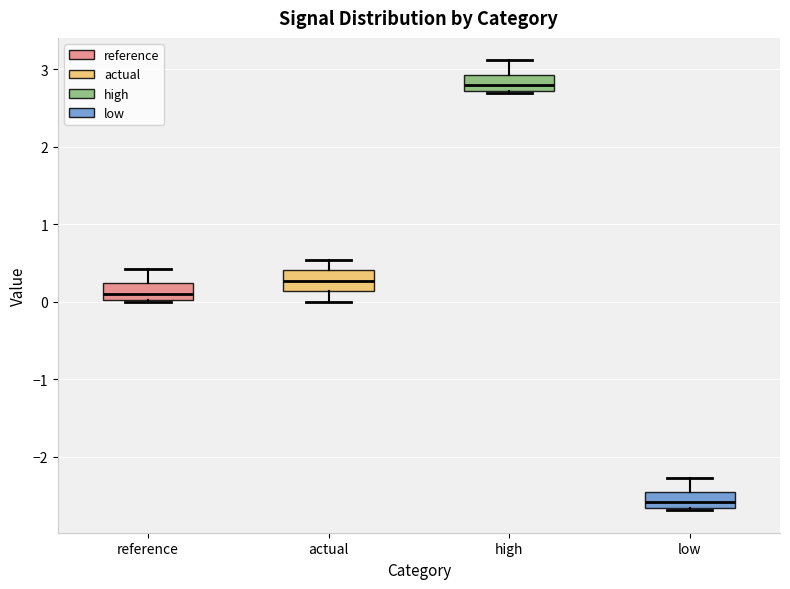

Which box's median line is the highest?

high